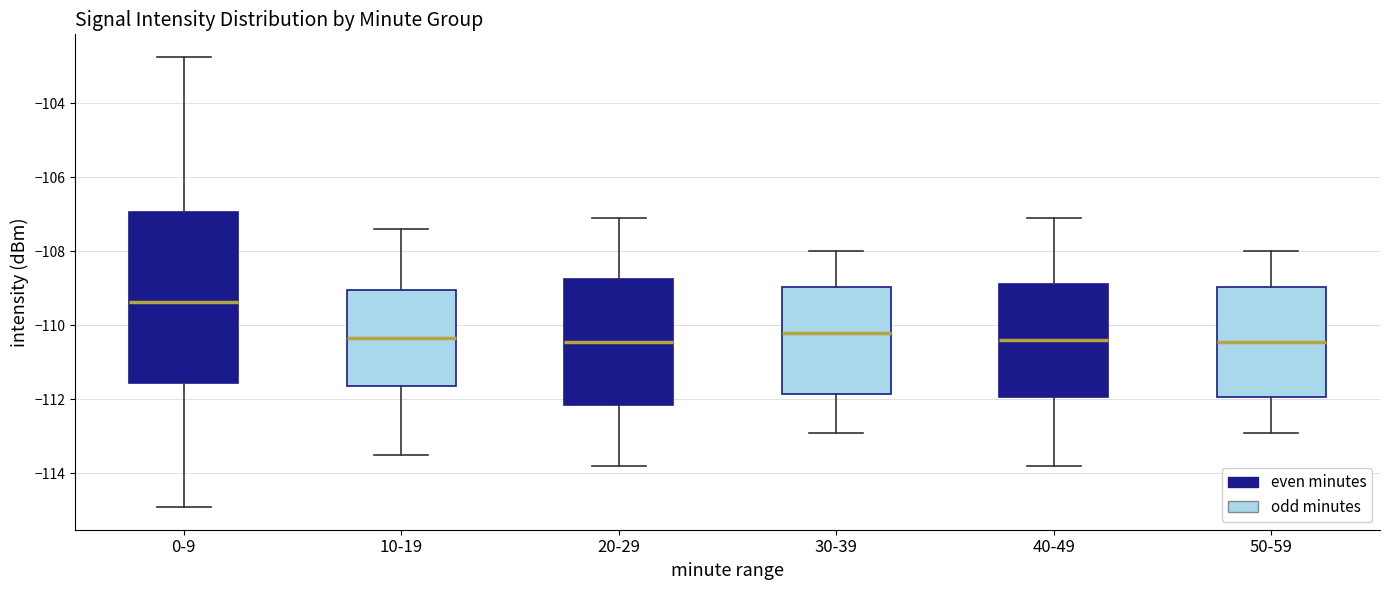

Comparing the boxes themselves (not the whiskers), which one is the tallest?

0-9